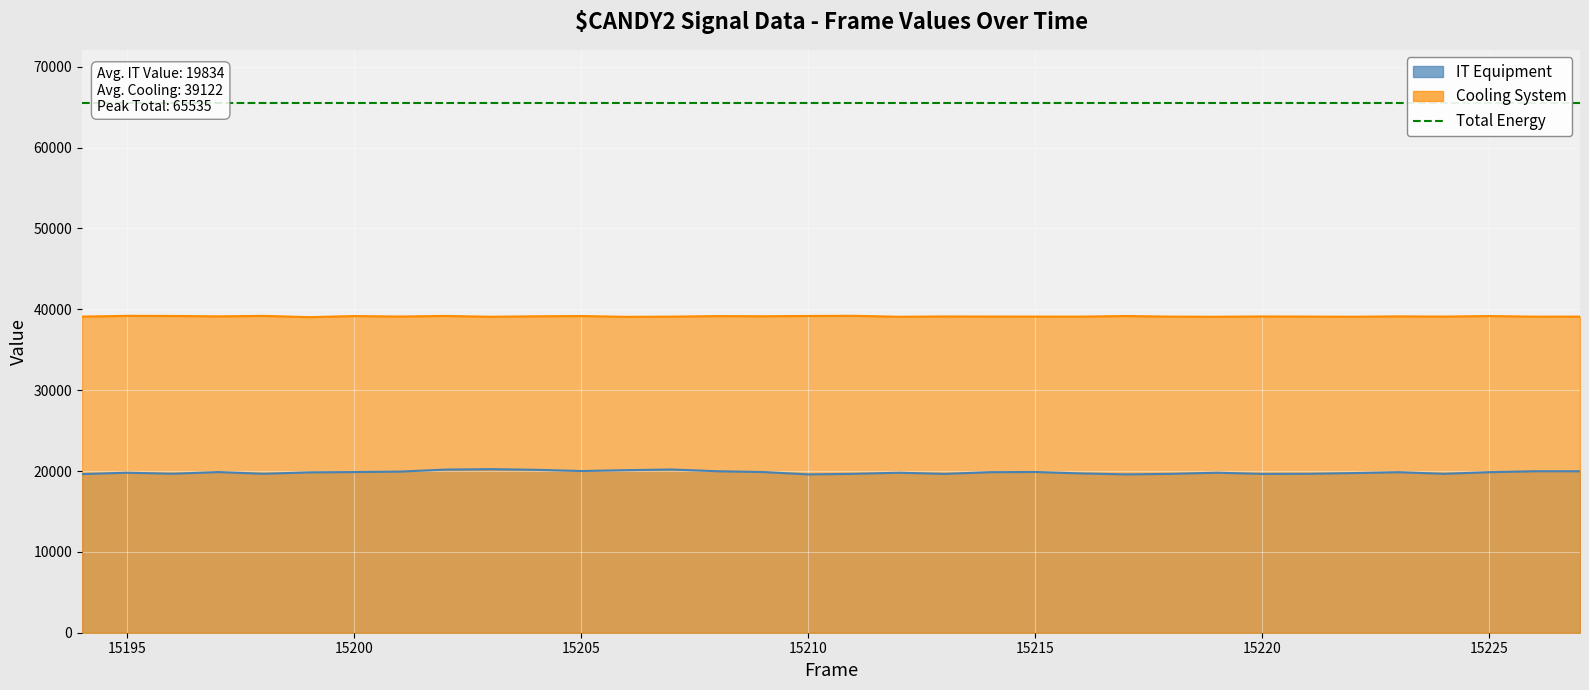

What is the sum of the IT Equipment values at 15212 and 15223?

39641